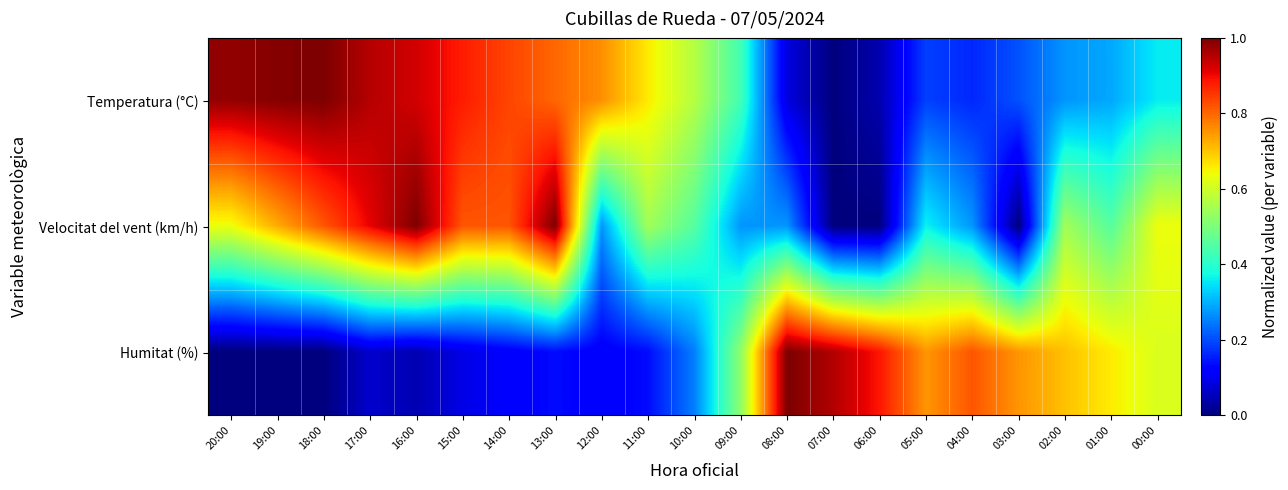

Which series has the largest total across all categories?

Temperatura (°C)